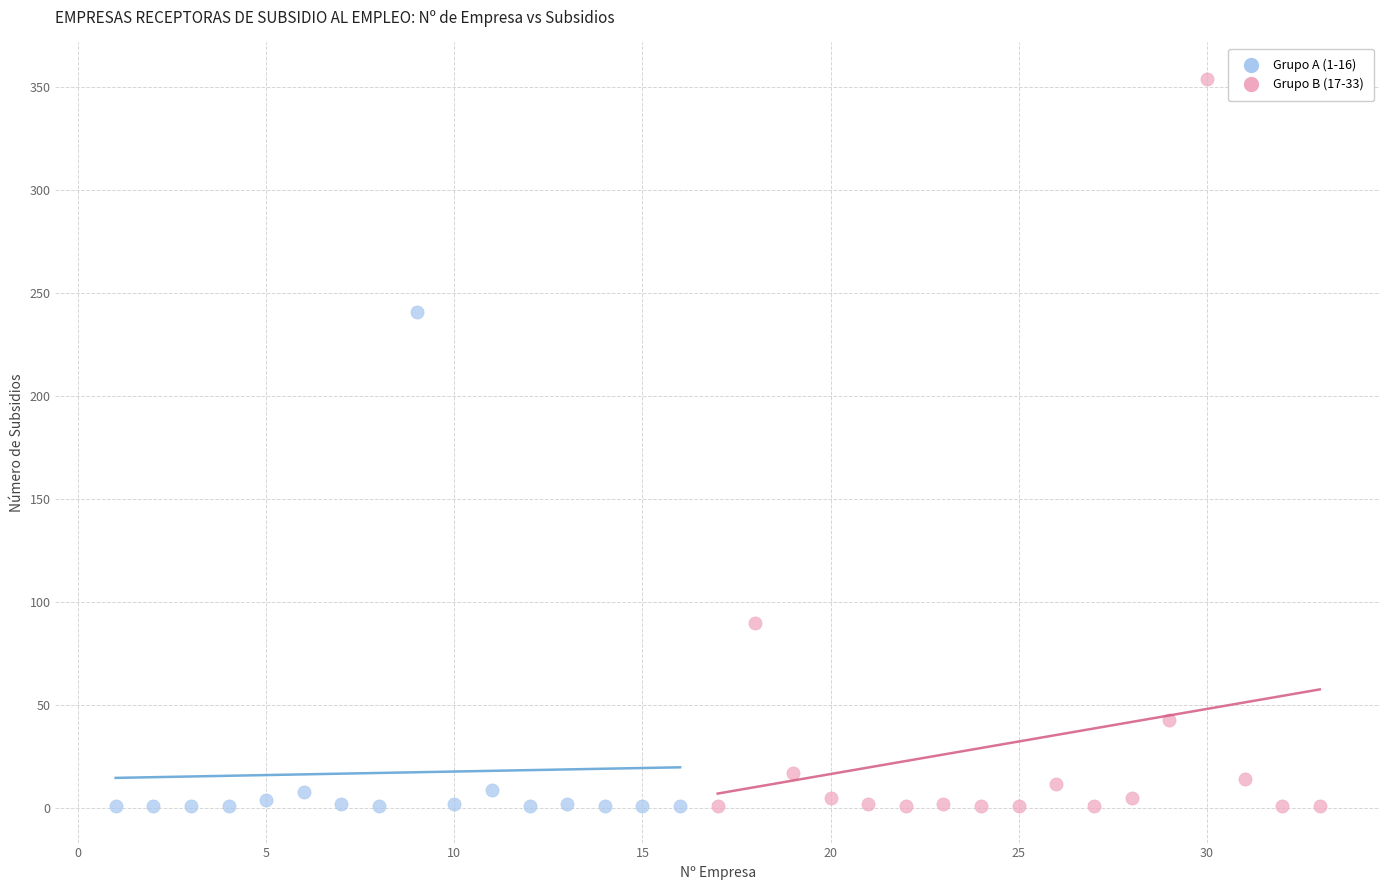

Which series reaches the maximum Y coordinate?

Grupo B (17-33)